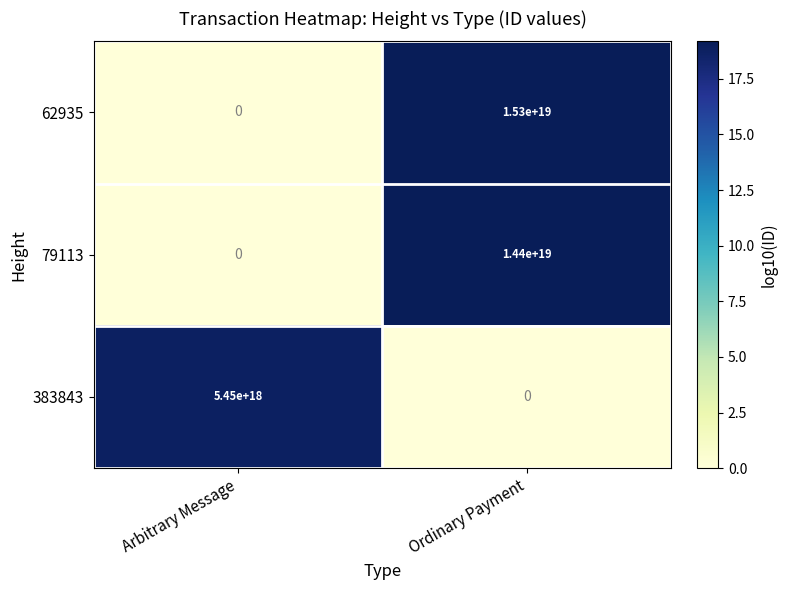

How many categories are shown in the chart?

2